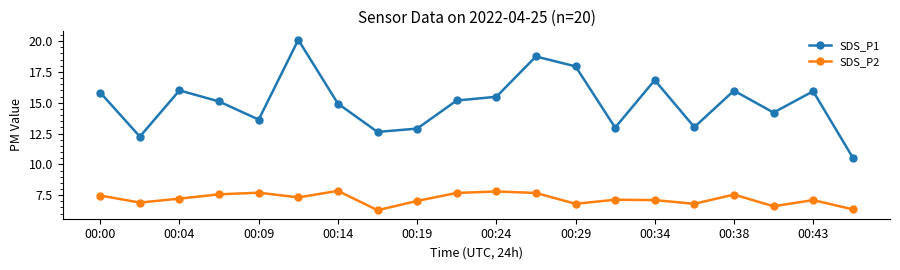

What is the value of the SDS_P2 point at the 11th from the left?

7.8